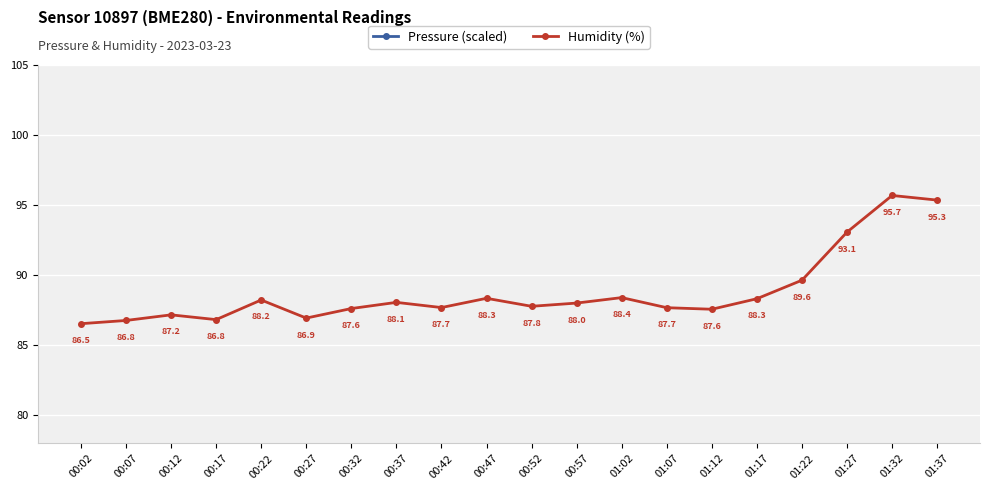

Reading left to right, list all the values displayed in this chart.

Pressure (scaled): 00:02=176.4	00:07=169.8	00:12=174.8	00:17=169.3	00:22=170.2	00:27=170.2	00:32=174.8	00:37=169.0	00:42=161.0	00:47=156.6	00:52=161.5	00:57=162.5	01:02=166.6	01:07=165.1	01:12=163.2	01:17=168.0	01:22=157.7	01:27=143.1	01:32=152.7	01:37=148.2
Humidity (%): 00:02=86.5	00:07=86.8	00:12=87.2	00:17=86.8	00:22=88.2	00:27=86.9	00:32=87.6	00:37=88.1	00:42=87.7	00:47=88.3	00:52=87.8	00:57=88.0	01:02=88.4	01:07=87.7	01:12=87.6	01:17=88.3	01:22=89.6	01:27=93.1	01:32=95.7	01:37=95.3